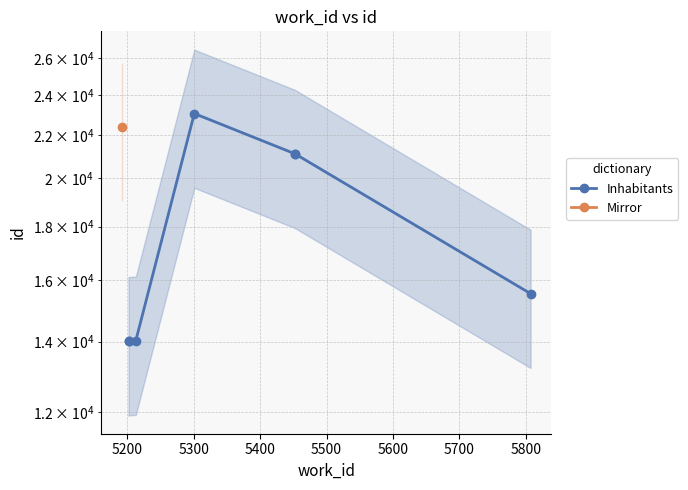

What is the difference between the second highest and second lowest values?

7094